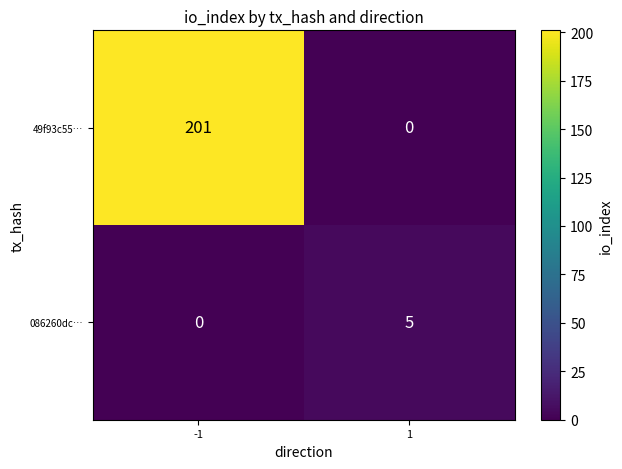

The value of 49f93c55… at 1 is -108. True or false?

False